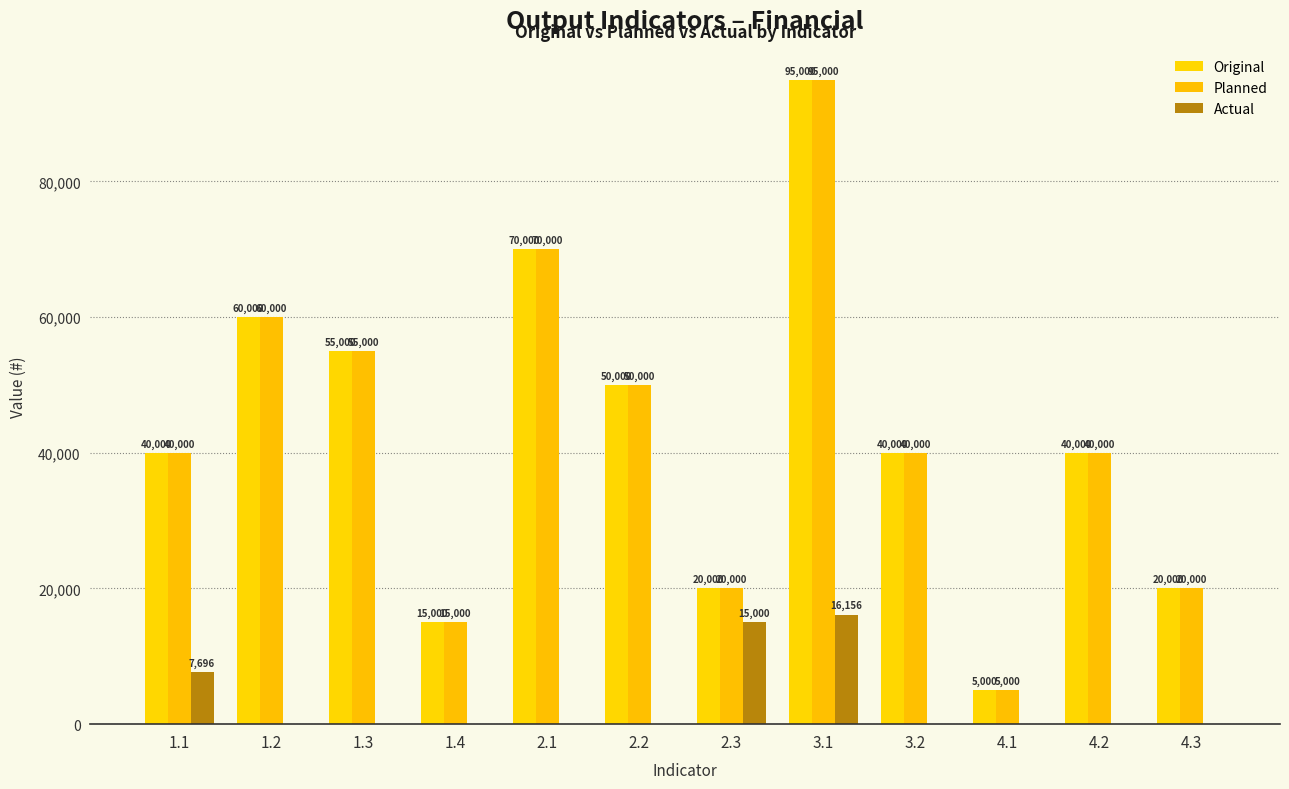

Which label corresponds to the smallest value in the chart?

1.2